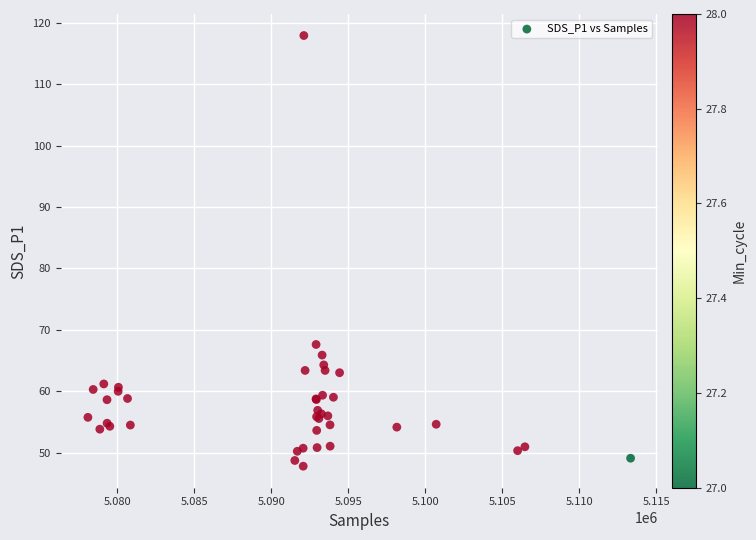

What Y value in the scatter plot is closest to 82?

67.6